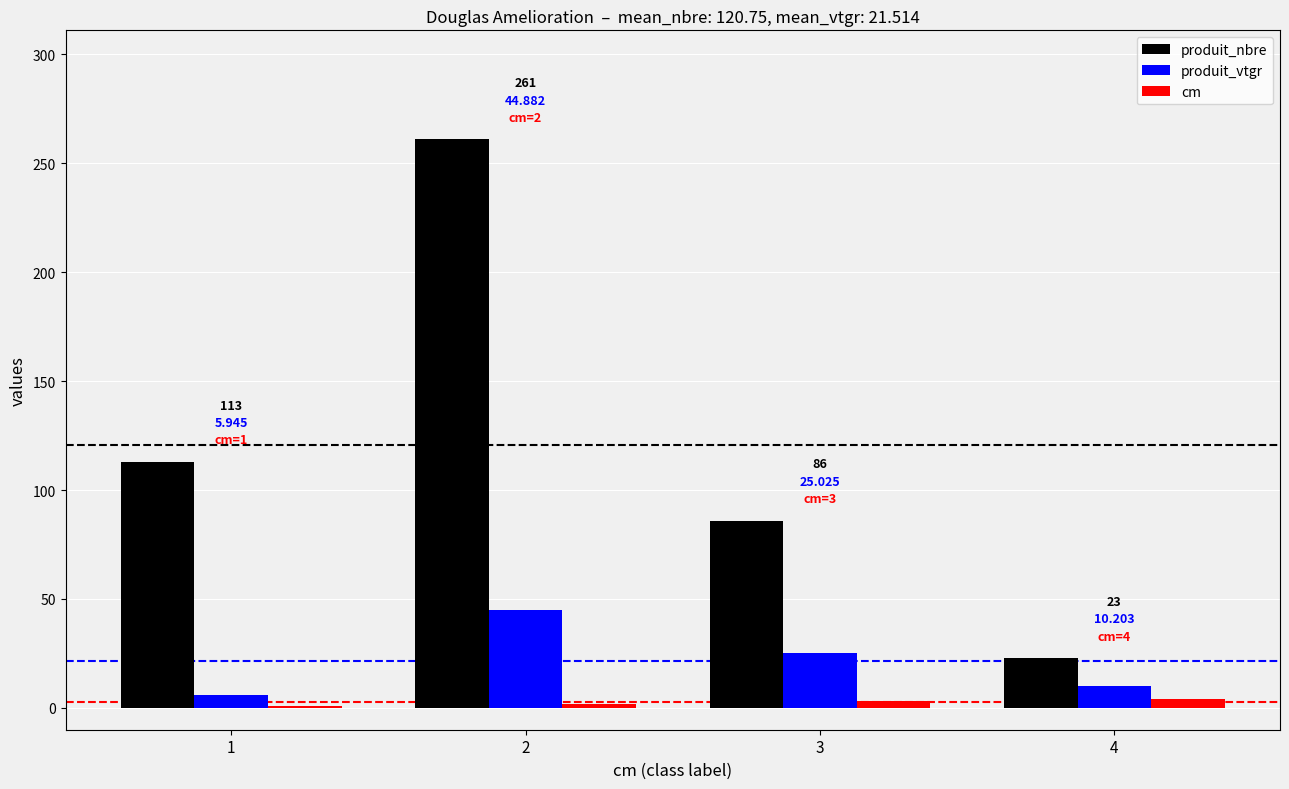

Rank the series at 2 from lowest to highest value.

cm, produit_vtgr, produit_nbre